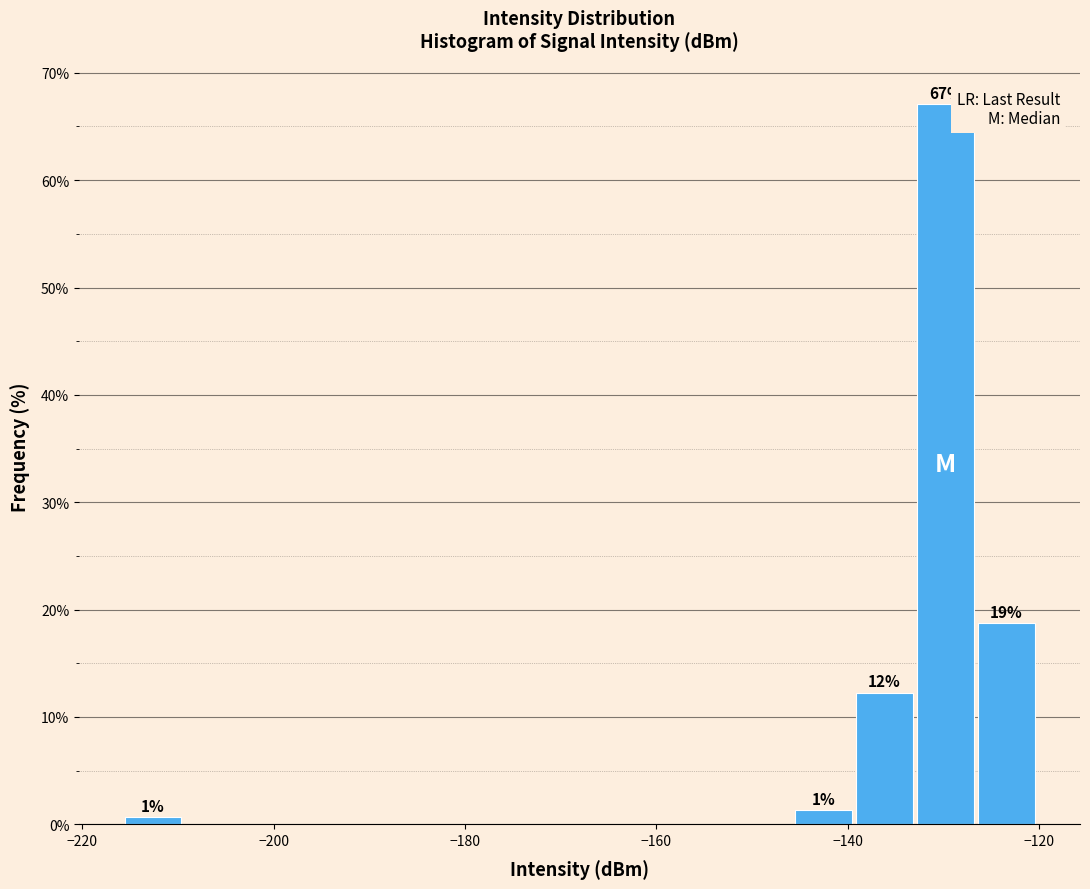

Around what value on the x-axis is the tallest bar? Give the approximate position of its centre, as read against the axis.

-130